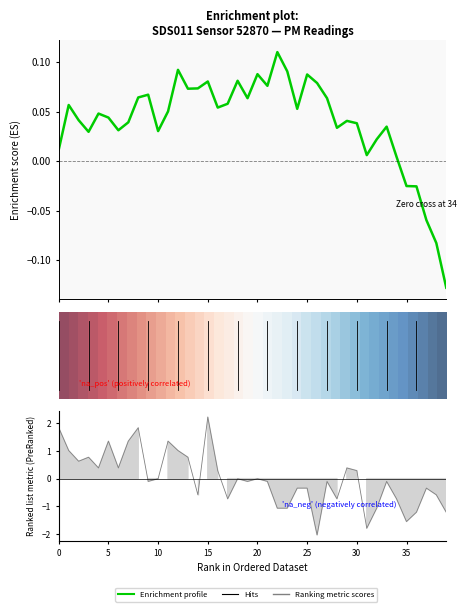

What is the value of the 40th point from the left?

-1.2